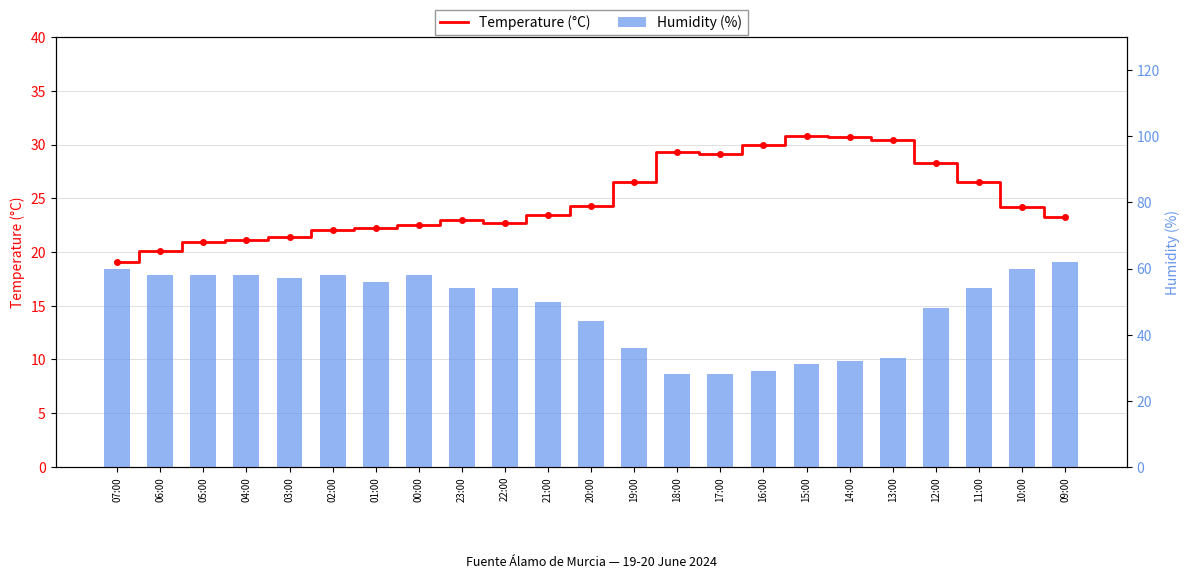

Where is Humidity (%) nearest to the value 45?

20:00